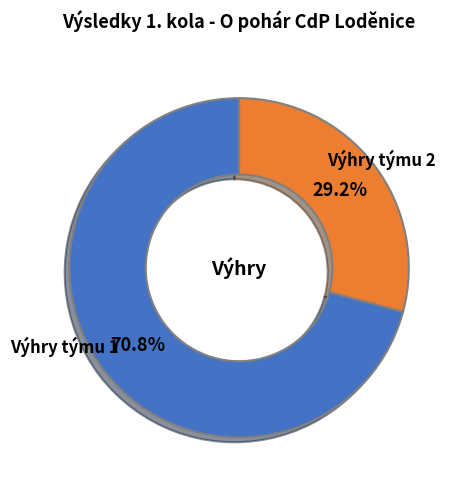

Is there any slice that represents more than half of the pie?

Yes